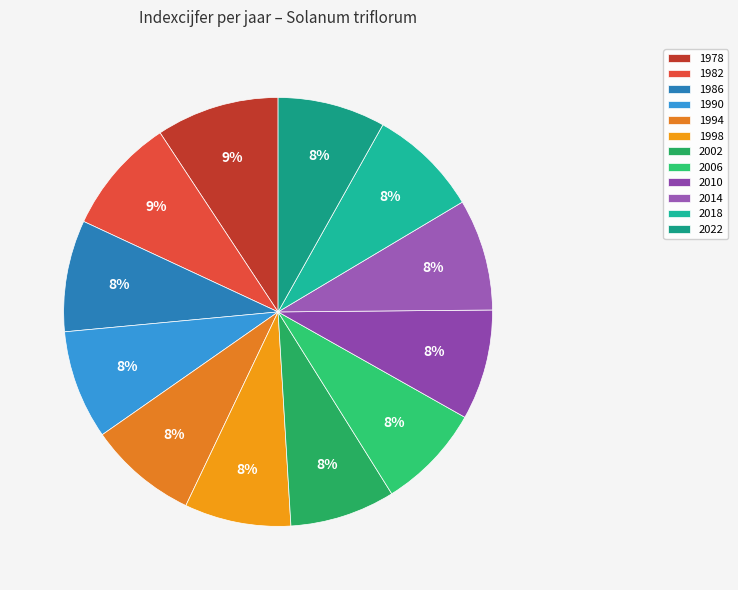

True or false: 2014 accounts for 8% of the total.

True